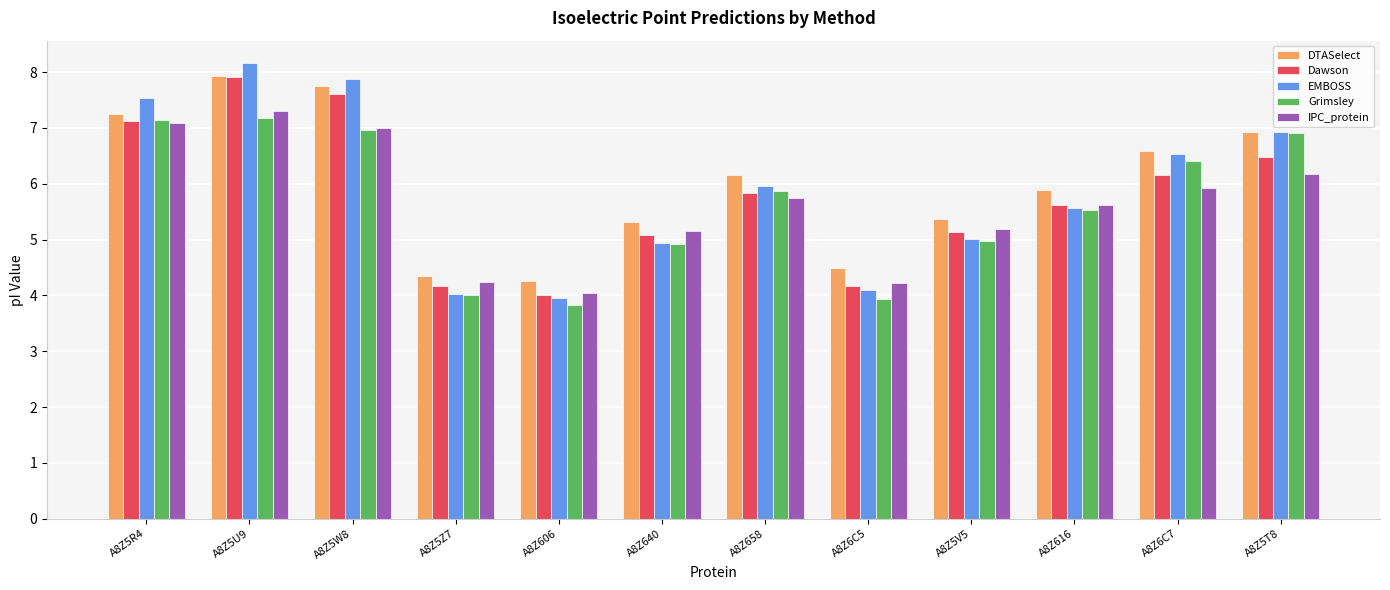

At which category does the chart reach its minimum across all series?

A8Z606